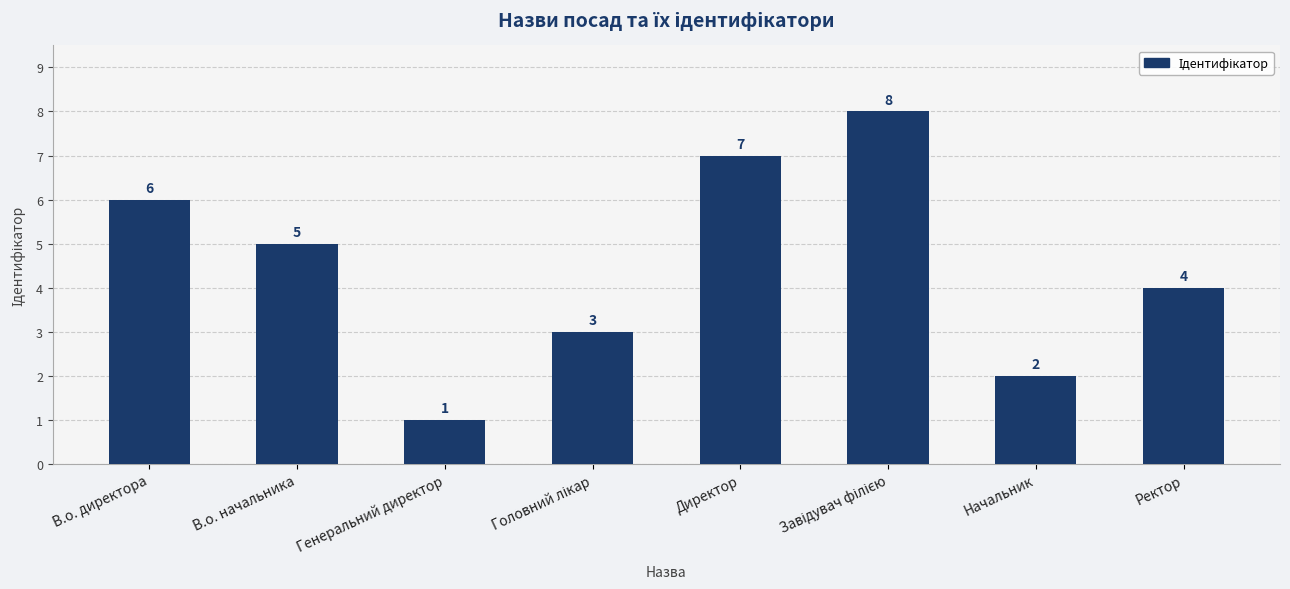

Is it true that the value at Ректор is 4?

True